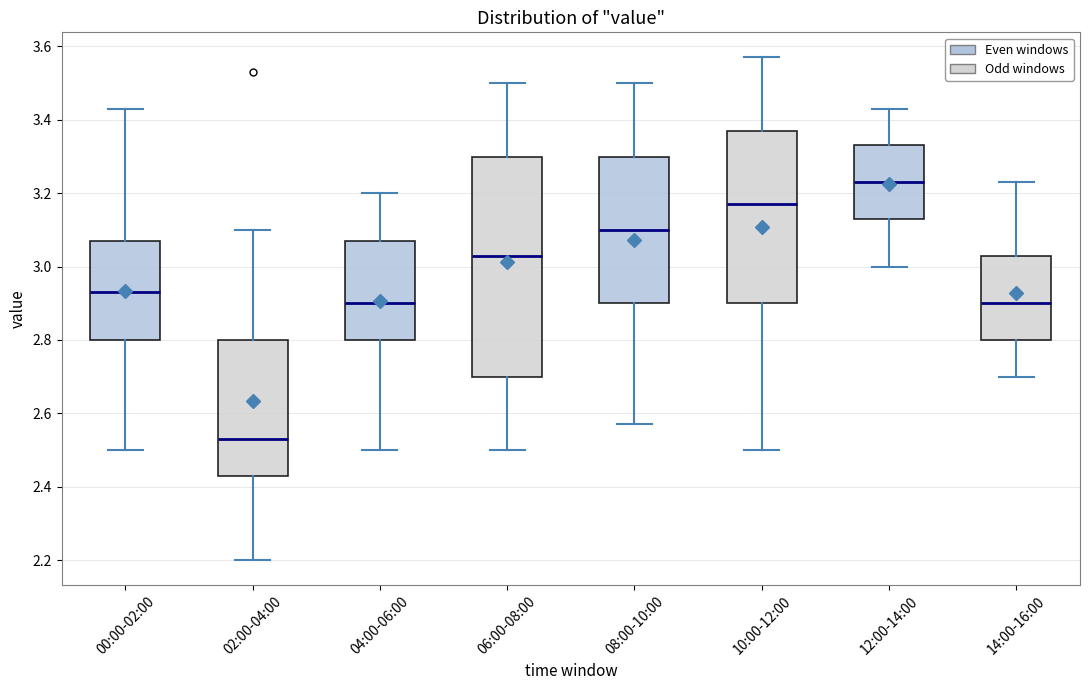

Where does the lower whisker of the box for 08:00-10:00 end on the y-axis? The values are not printed on the chart, so give them approximately, as read against the axis.

2.58